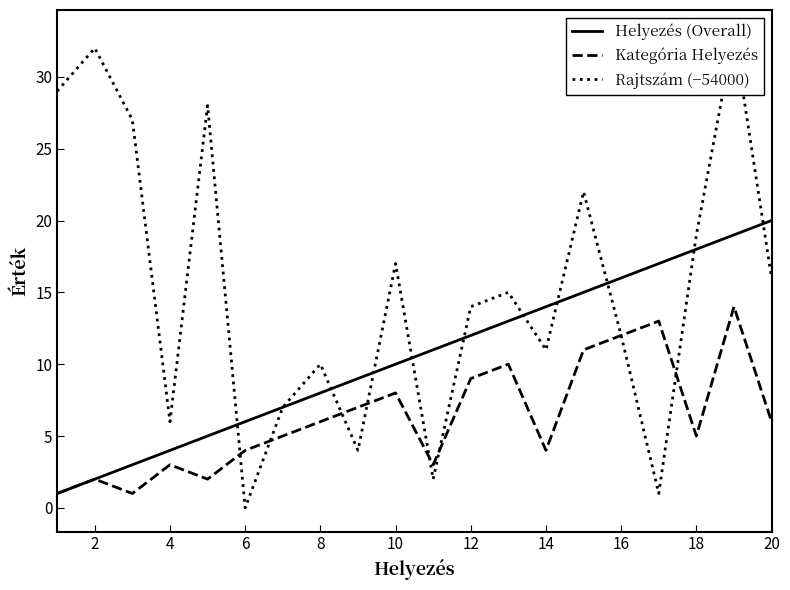

At how many categories does at least one series exceed 1?

20